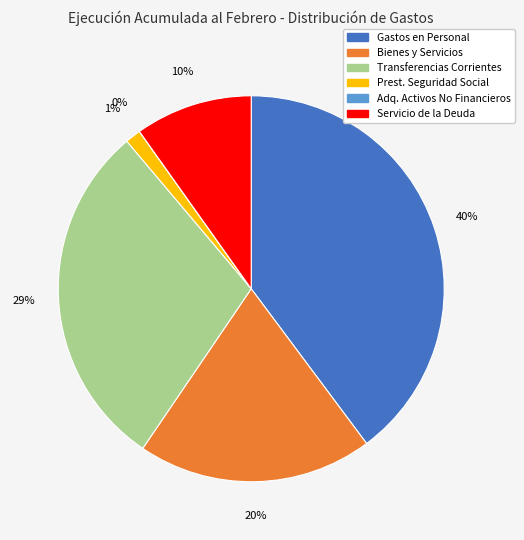

To the nearest percent, what is the average slice percentage?

17%